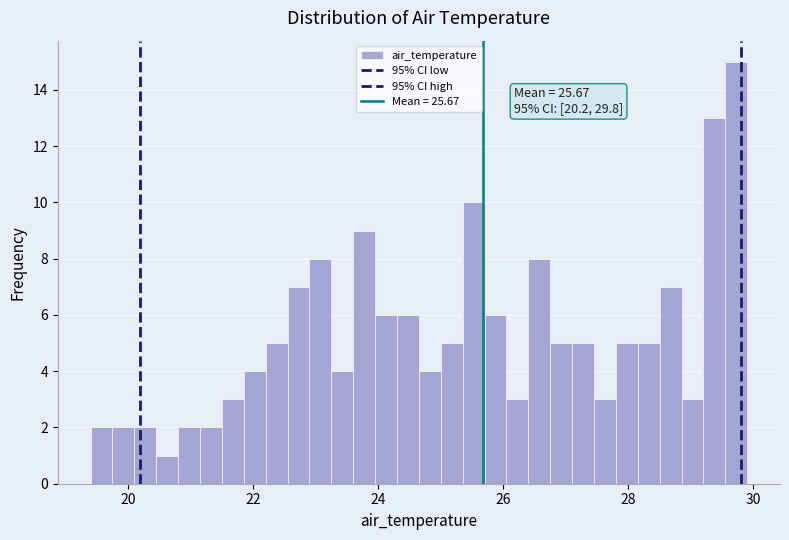

Around what value on the x-axis is the tallest bar? Give the approximate position of its centre, as read against the axis.

29.8